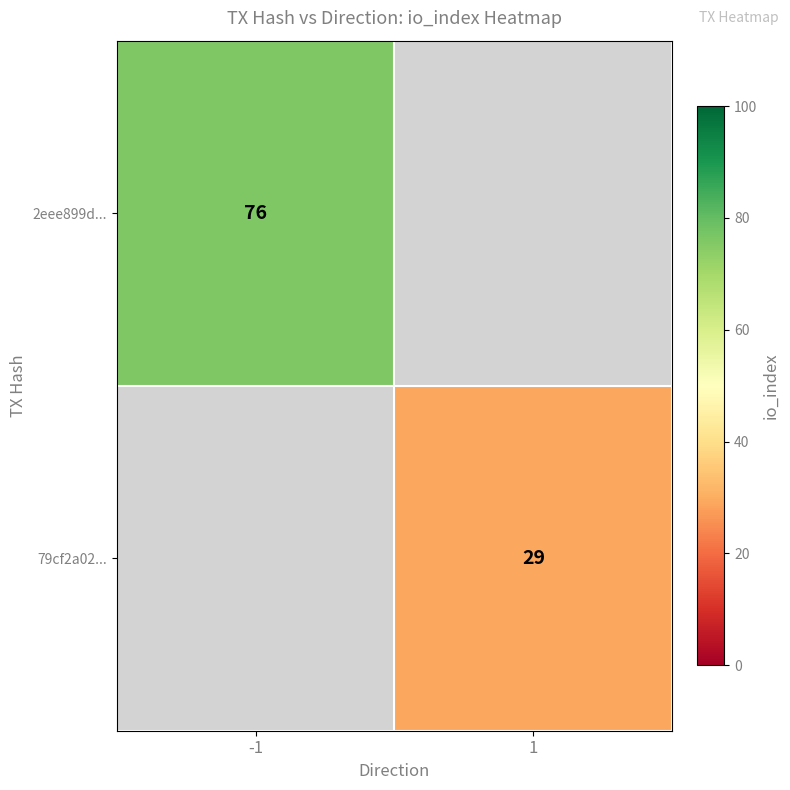

The value of 79cf2a02... at 1 is 45. True or false?

False